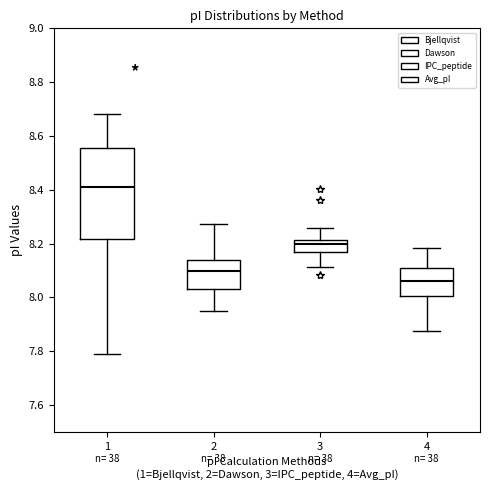

Reading left to right, transcribe this box plot: for each box, give where its median line is, the range the box spans, and where its two whiskers end, as read against the y-axis. The values are not printed on the chart, so give them approximately, as read against the axis.

1: median 8.42, box 8.22 to 8.56, whiskers 7.80 to 8.68
2: median 8.10, box 8.04 to 8.14, whiskers 7.96 to 8.28
3: median 8.20, box 8.18 to 8.22, whiskers 8.12 to 8.26
4: median 8.06, box 8.00 to 8.10, whiskers 7.88 to 8.18